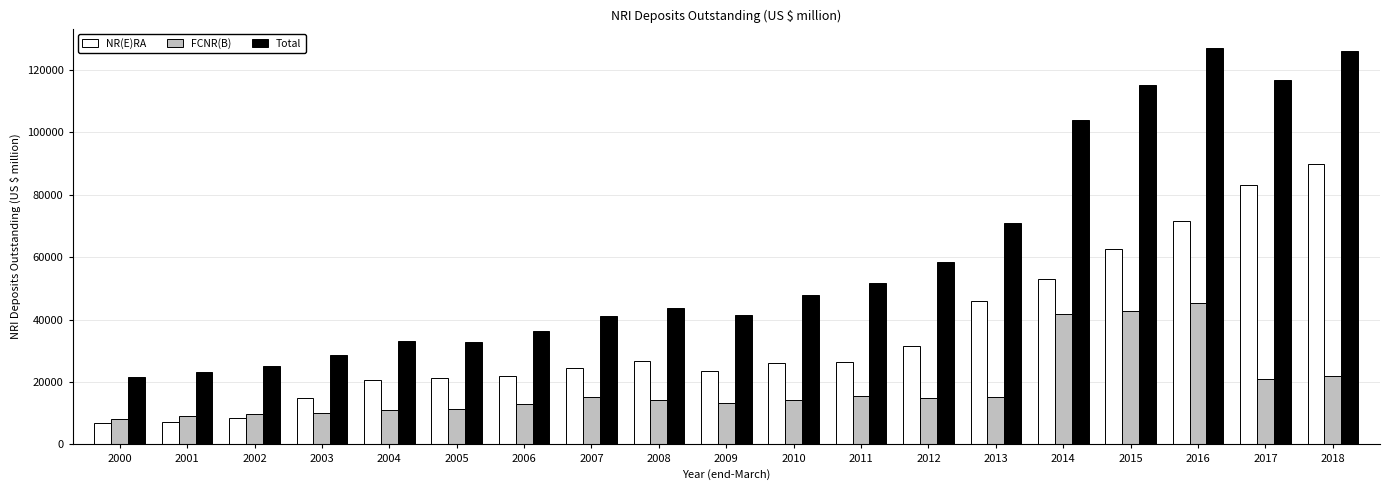

Does the chart contain any negative values?

No